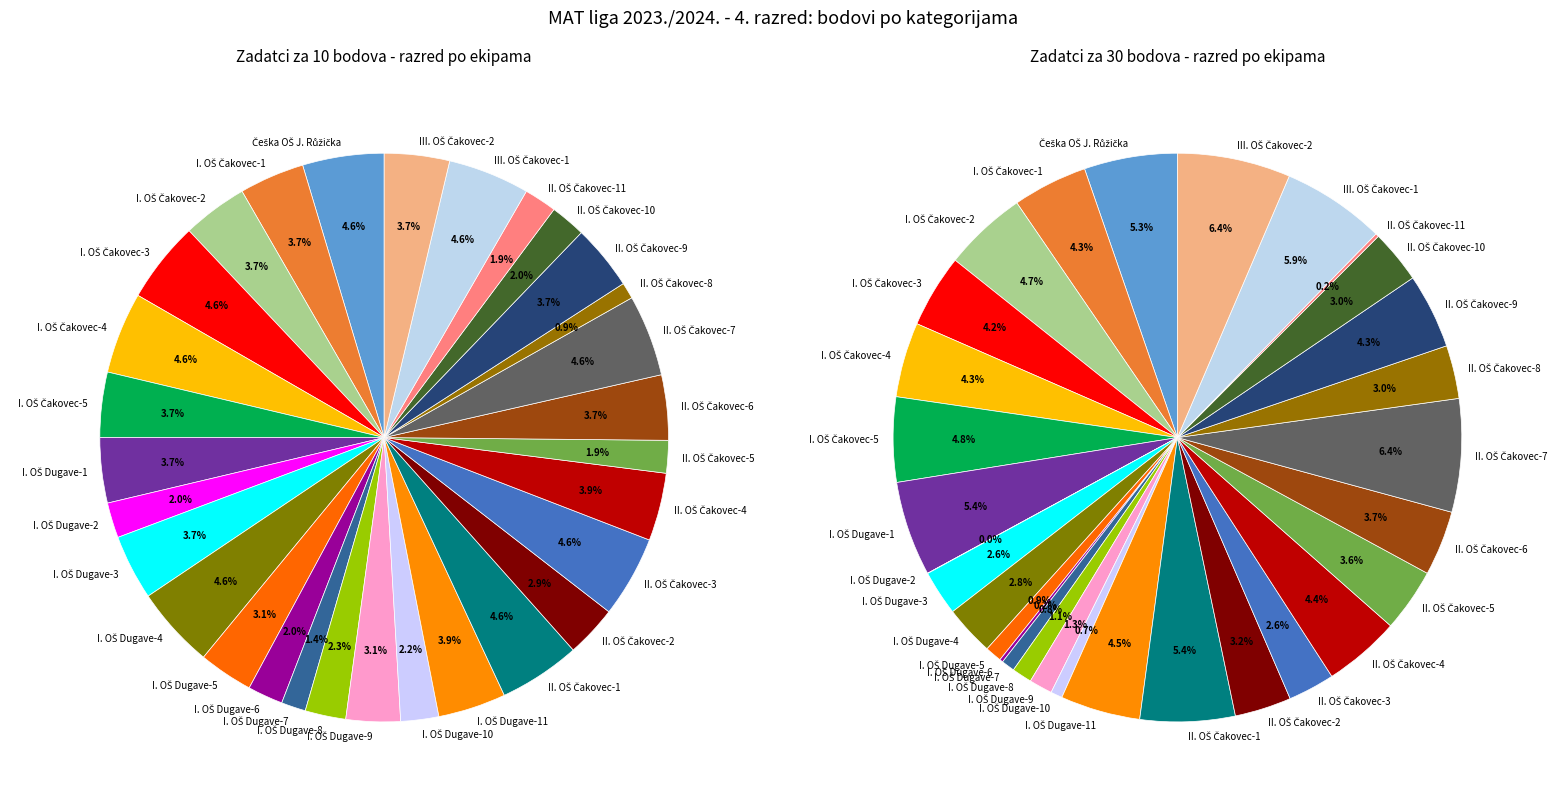

The I. OŠ Dugave-8 slice represents 1% of the pie. True or false?

True